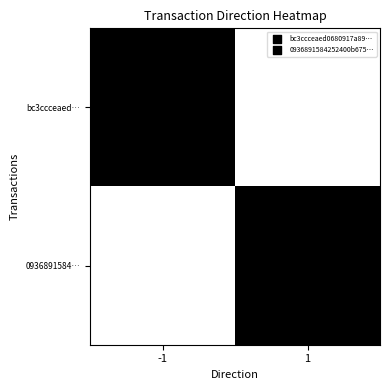

How many data points does each series have?

2